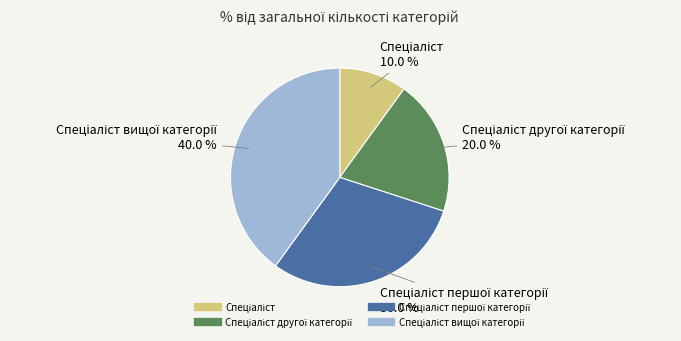

Does any single category account for the majority?

No